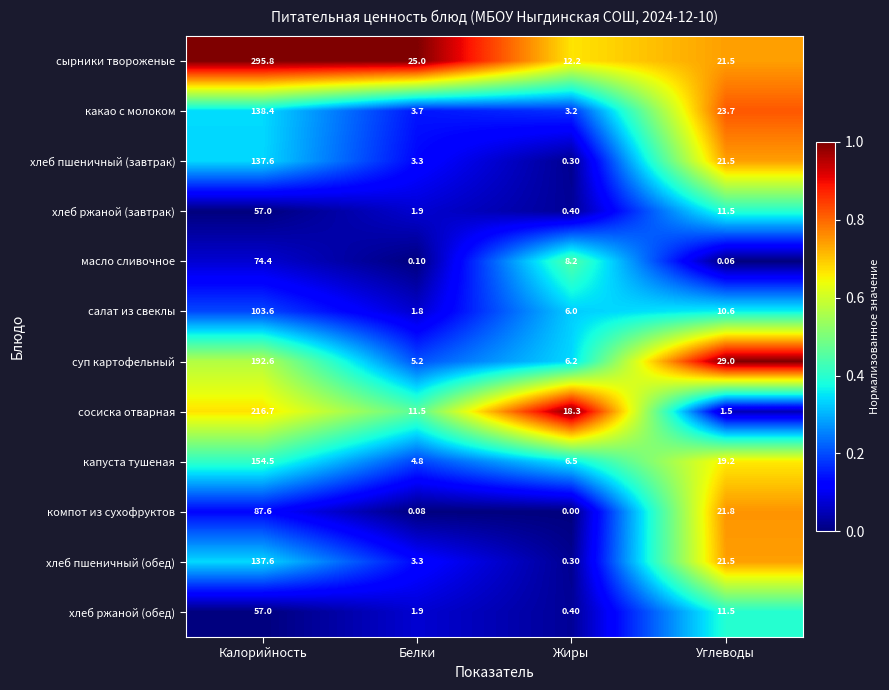

At which category is the sum across all series the highest?

Калорийность